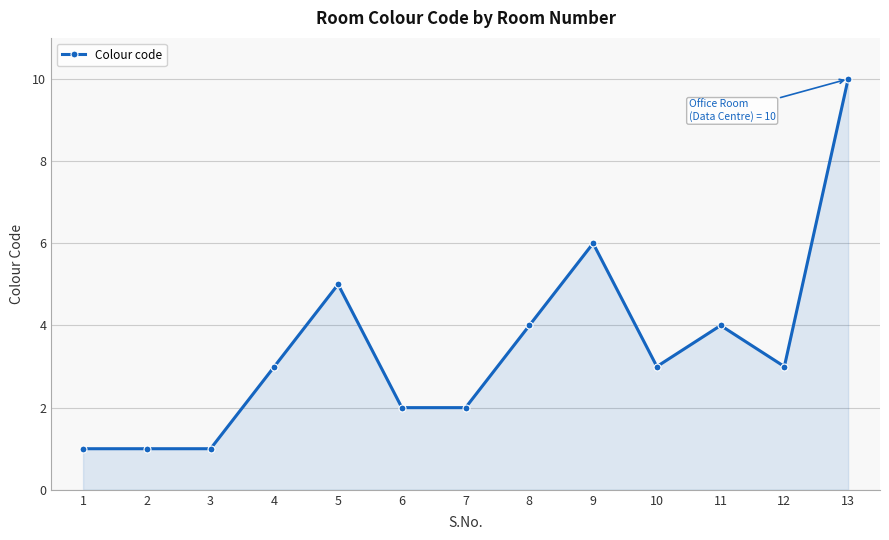

What is the value of the 7th point from the left?

2